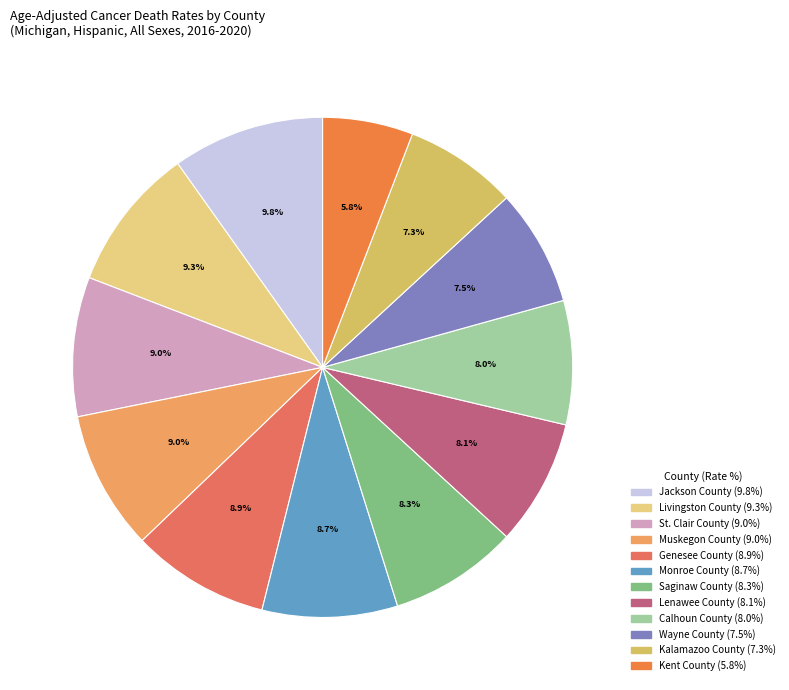

How many segments does this pie chart have?

12